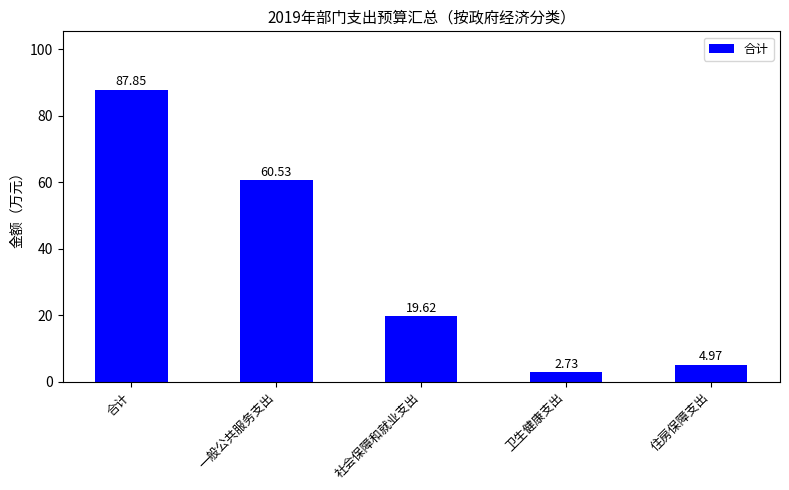

What is the label of the 2nd bar from the right?

卫生健康支出